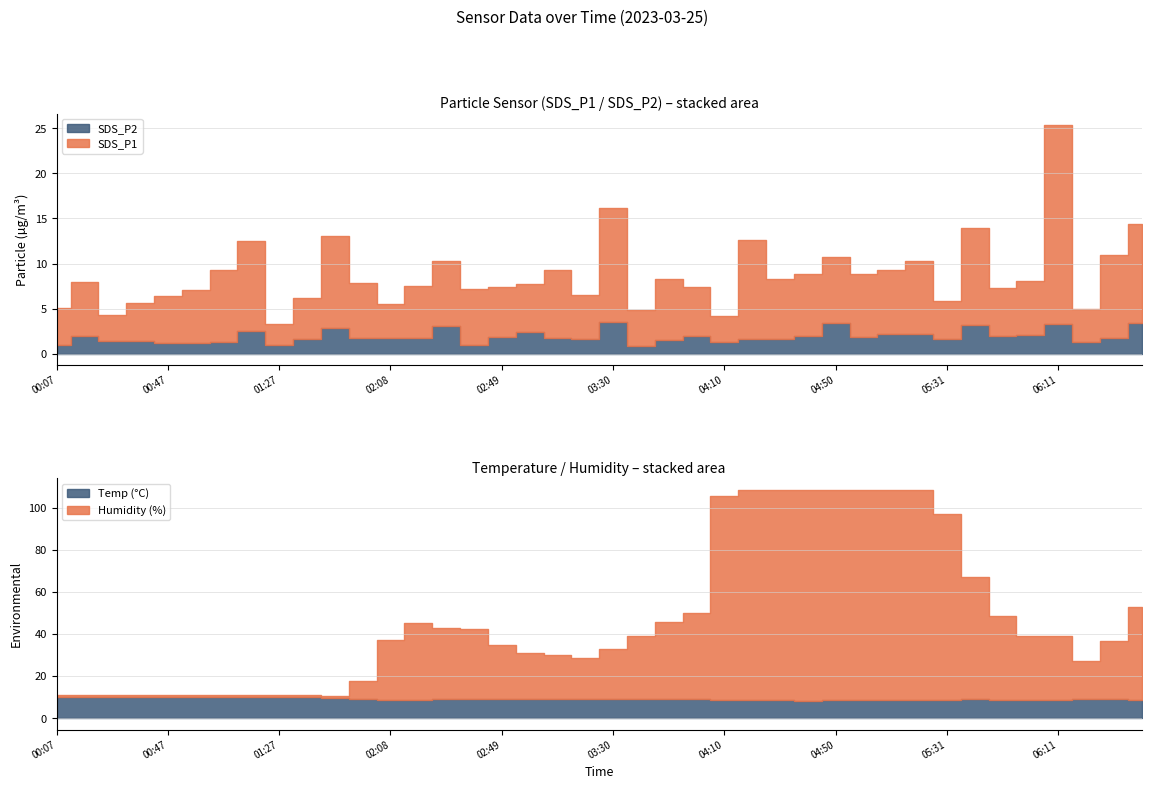

How many values in the SDS_P2 series are below 1?

2